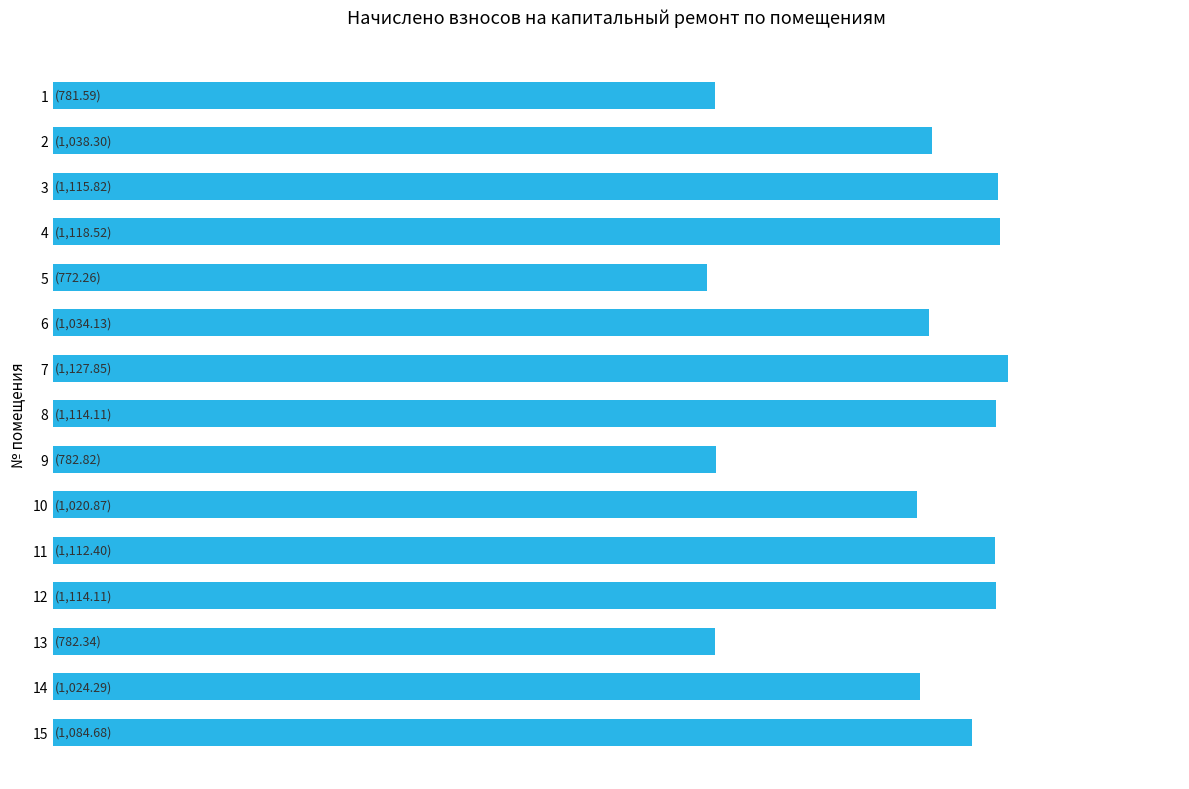

What is the difference between the maximum and second lowest values?

346.3